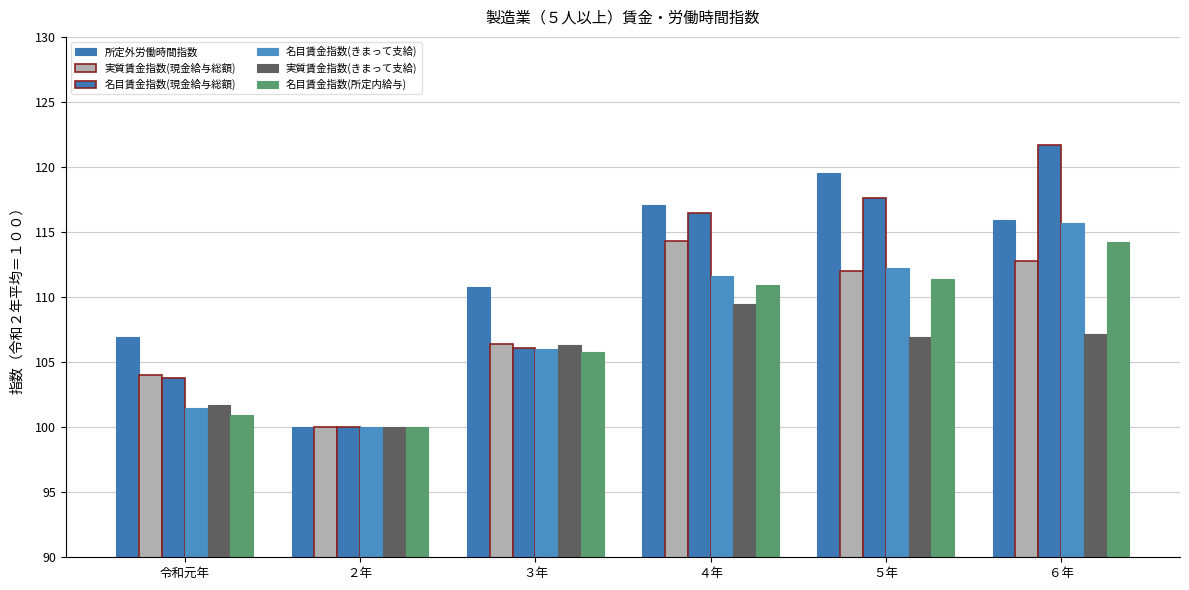

What is the difference between the 実質賃金指数(きまって支給) values at ４年 and ６年?

2.3